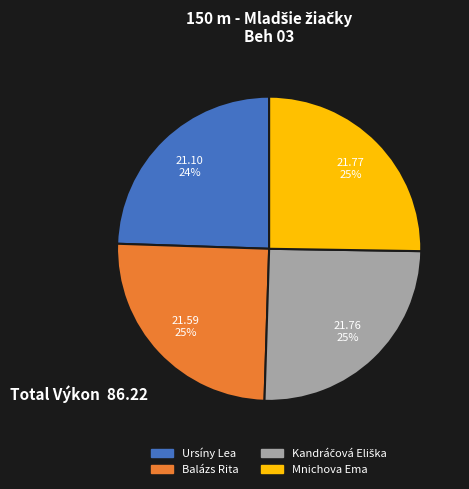

Is there any slice that represents more than half of the pie?

No